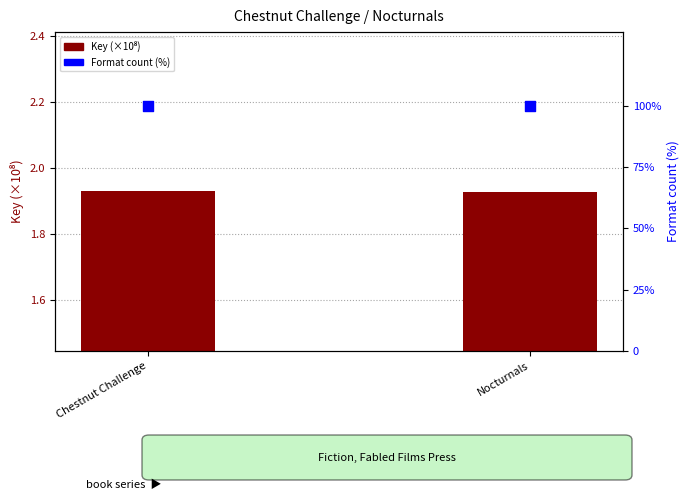

Which series has the largest total across all categories?

Format count (%)